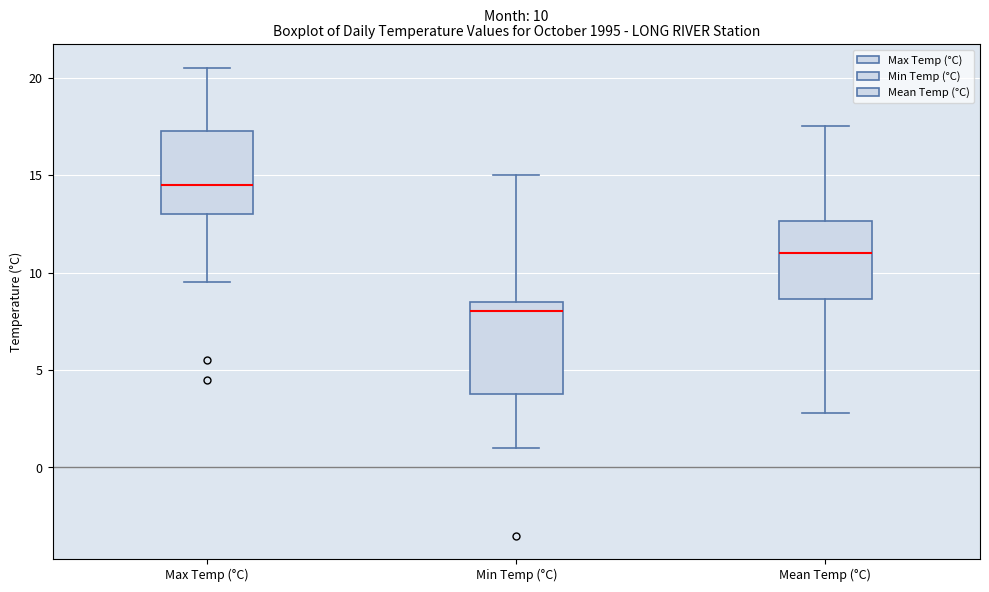

Which box has the highest median line?

Max Temp (°C)